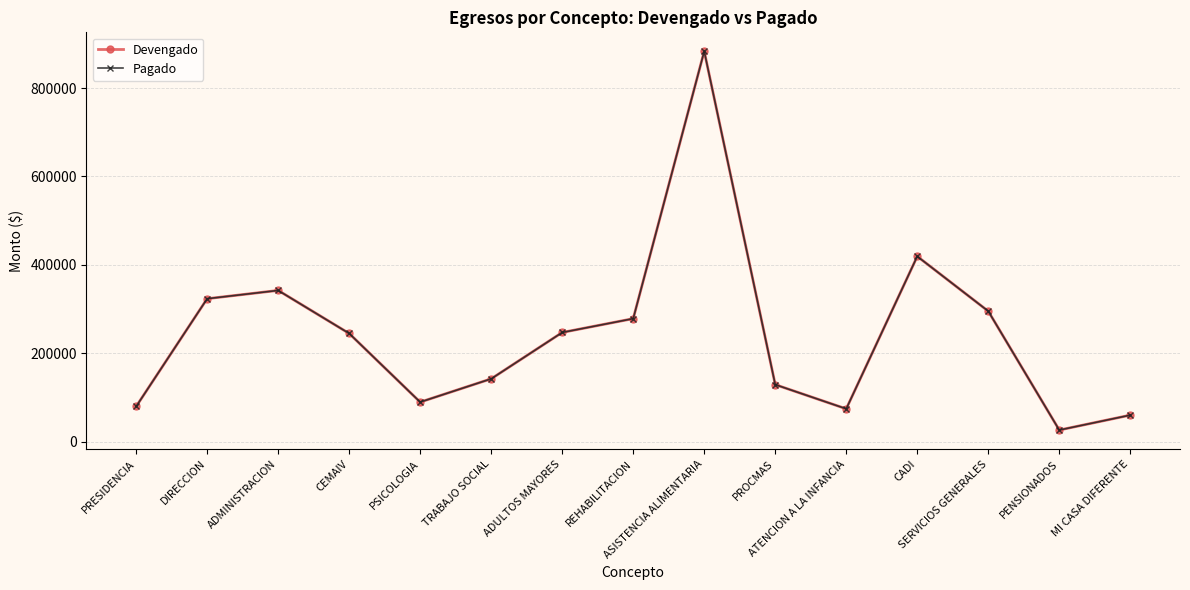

Reading left to right, transcribe all the data shown in this chart.

Devengado: PRESIDENCIA=79642.2	DIRECCION=323494.9	ADMINISTRACION=342220.4	CEMAIV=244891.5	PSICOLOGIA=89575.6	TRABAJO SOCIAL=142245.8	ADULTOS MAYORES=247124.1	REHABILITACION=278392.9	ASISTENCIA ALIMENTARIA=883274.2	PROCMAS=129105.5	ATENCION A LA INFANCIA=74327.0	CADI=419274.8	SERVICIOS GENERALES=295238.8	PENSIONADOS=26321.4	MI CASA DIFERENTE=60083.6
Pagado: PRESIDENCIA=79642.2	DIRECCION=323494.9	ADMINISTRACION=342220.4	CEMAIV=244891.5	PSICOLOGIA=89575.6	TRABAJO SOCIAL=142245.8	ADULTOS MAYORES=247124.1	REHABILITACION=278392.9	ASISTENCIA ALIMENTARIA=883274.2	PROCMAS=129105.5	ATENCION A LA INFANCIA=74327.0	CADI=419274.8	SERVICIOS GENERALES=295238.8	PENSIONADOS=26321.4	MI CASA DIFERENTE=60083.6